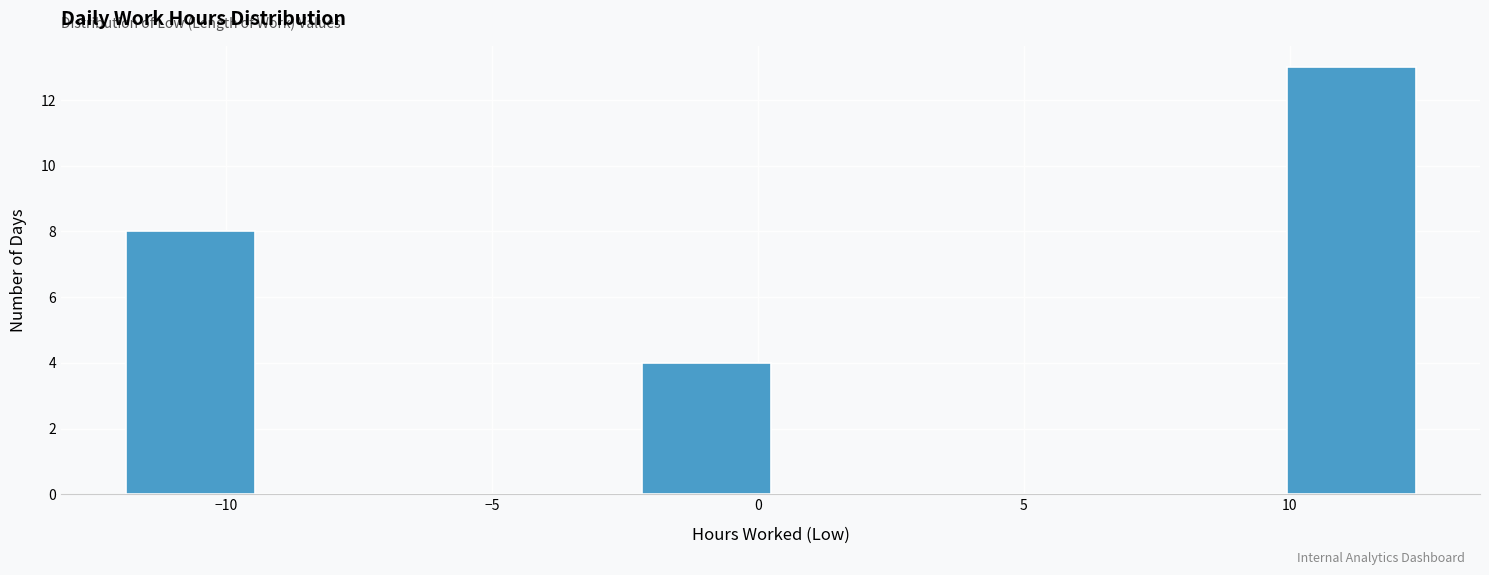

Reading left to right, list every bar in this chart as the range it spans on the x-axis followed by its height. Neither the bar edges nor the heights are printed on the chart, so give them approximately, as read against the axes.

-12.0 to -9.5: 8
-9.5 to -7.0: 0
-7.0 to -4.5: 0
-4.5 to -2.0: 0
-2.0 to 0.0: 4
0.0 to 2.5: 0
2.5 to 5.0: 0
5.0 to 7.5: 0
7.5 to 10.0: 0
10.0 to 12.5: 13